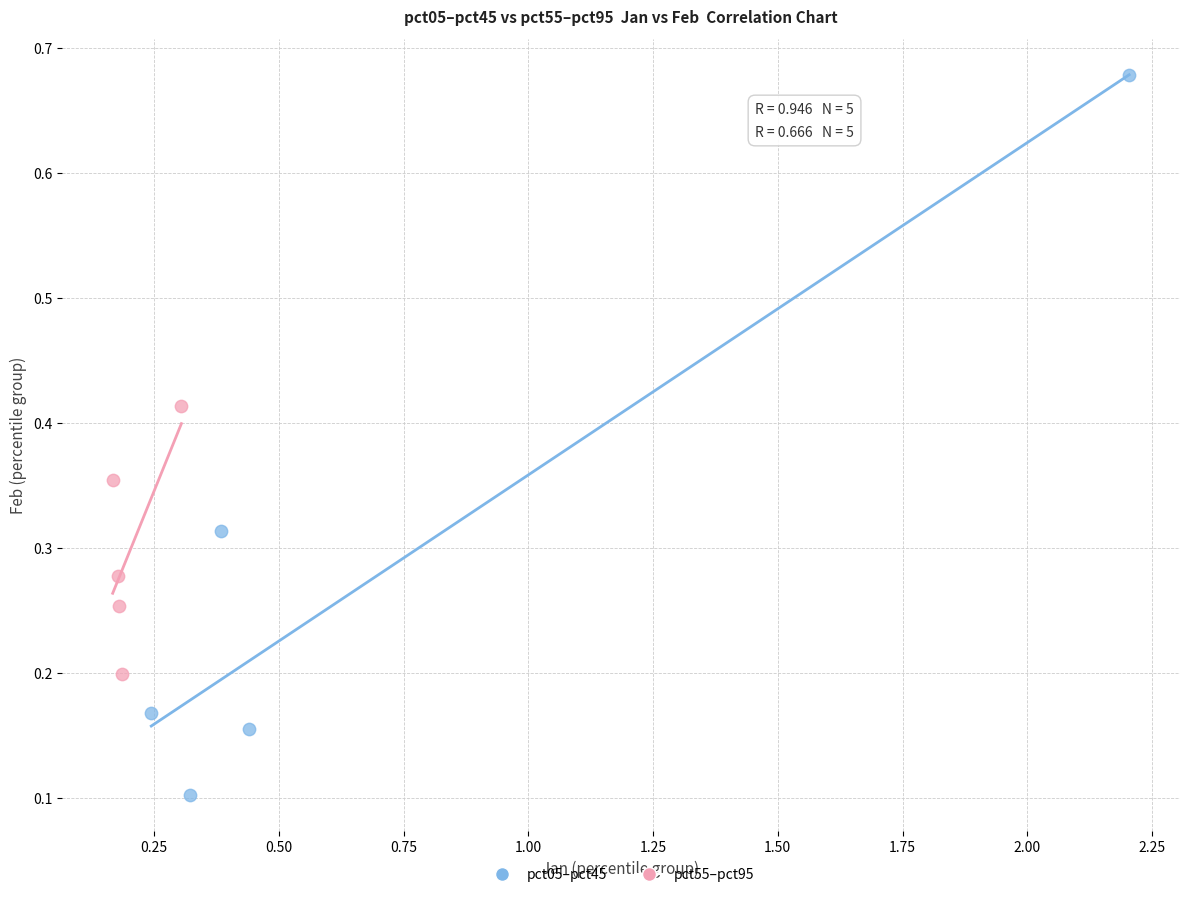

Which series reaches the maximum Y coordinate?

pct05–pct45